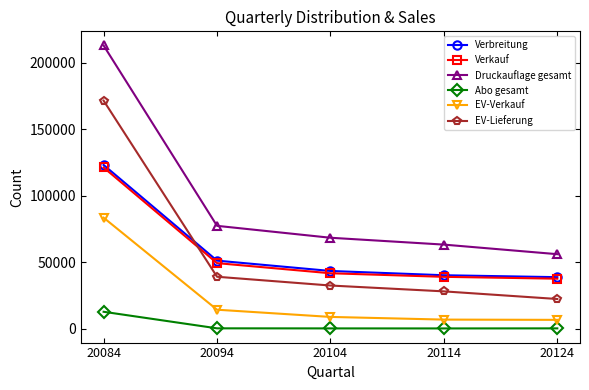

Does the chart have visible grid lines?

No